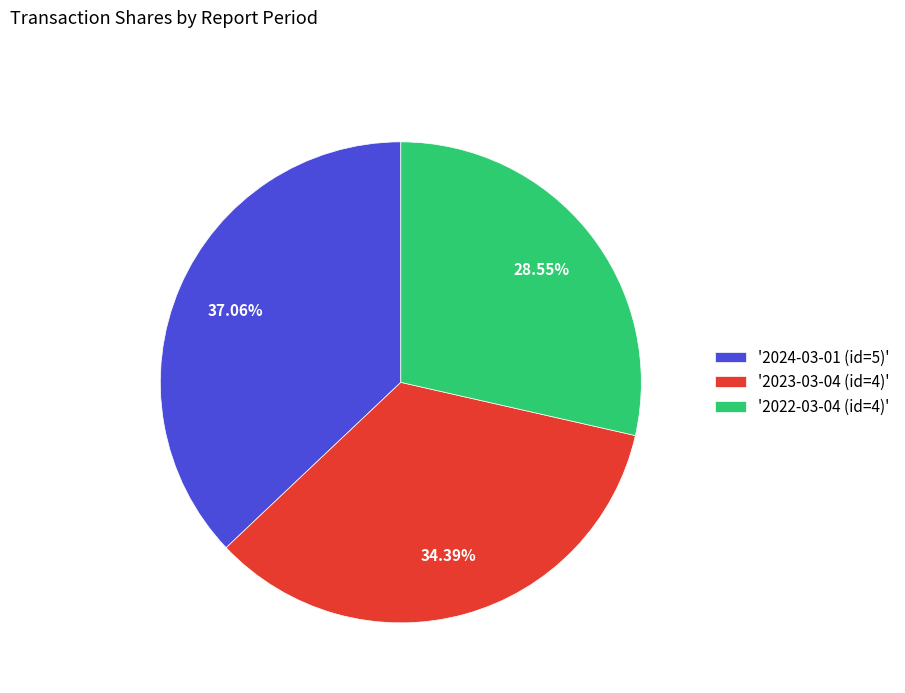

Is there a majority slice in this chart?

No